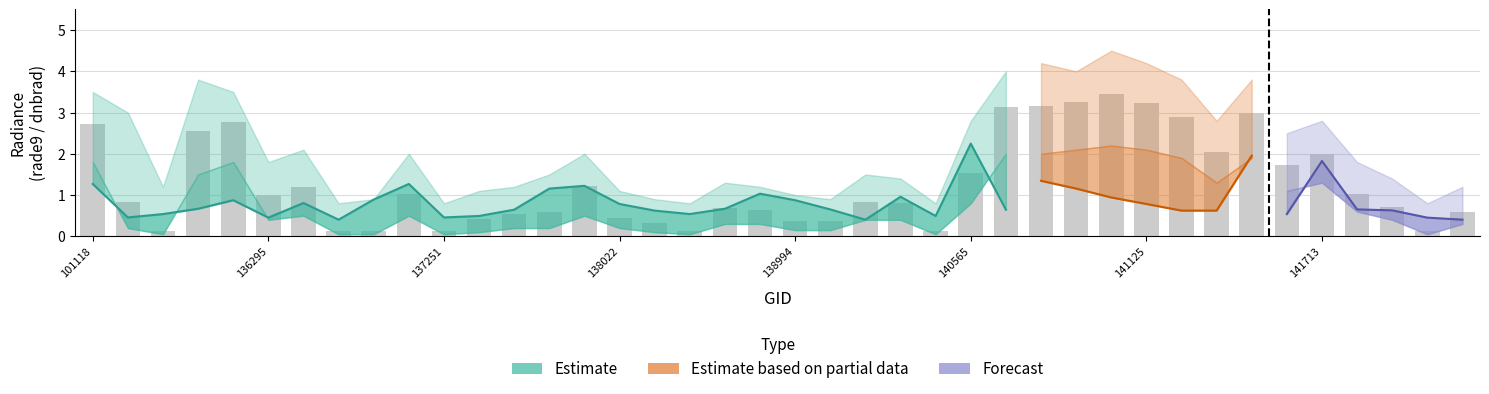

What is the sum of the rade9_mult_nadir_norm values at 135906 and 141507?

3.0